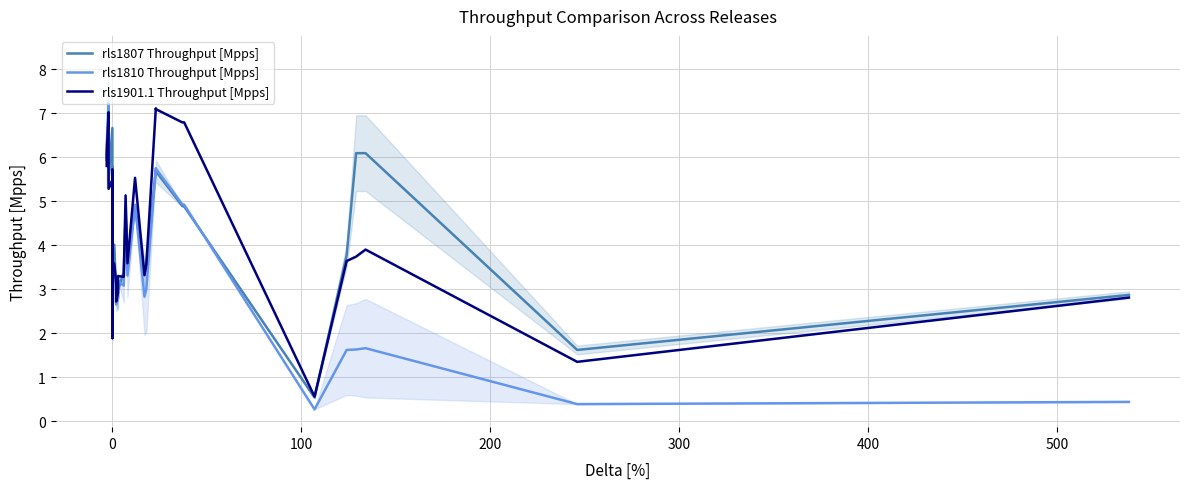

What is the sum of all rls1807 Throughput [Mpps] values?

124.8